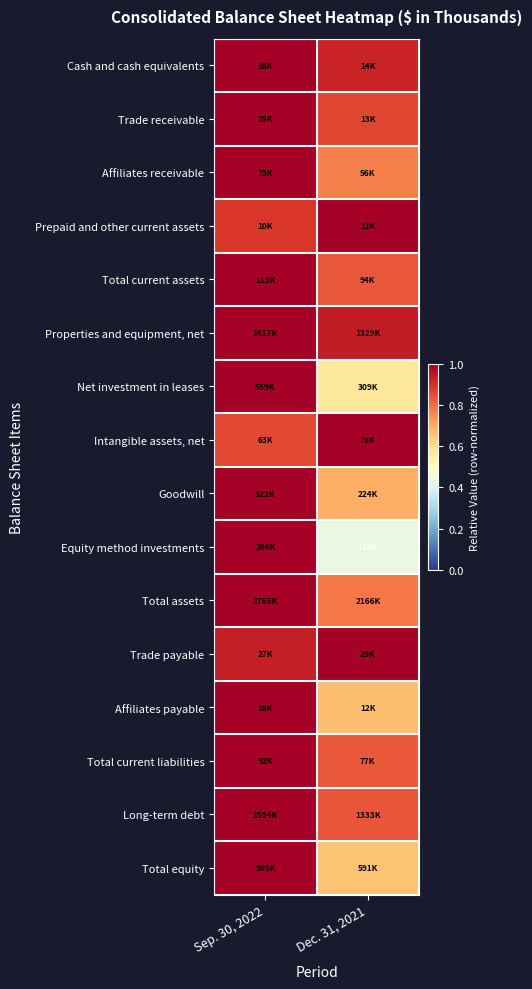

Reading left to right, extract all data points from this chart.

Cash and cash equivalents: Sep. 30, 2022=1.0	Dec. 31, 2021=0.9
Trade receivable: Sep. 30, 2022=1.0	Dec. 31, 2021=0.9
Affiliates receivable: Sep. 30, 2022=1.0	Dec. 31, 2021=0.8
Prepaid and other current assets: Sep. 30, 2022=0.9	Dec. 31, 2021=1.0
Total current assets: Sep. 30, 2022=1.0	Dec. 31, 2021=0.8
Properties and equipment, net: Sep. 30, 2022=1.0	Dec. 31, 2021=0.9
Net investment in leases: Sep. 30, 2022=1.0	Dec. 31, 2021=0.6
Intangible assets, net: Sep. 30, 2022=0.9	Dec. 31, 2021=1.0
Goodwill: Sep. 30, 2022=1.0	Dec. 31, 2021=0.7
Equity method investments: Sep. 30, 2022=1.0	Dec. 31, 2021=0.4
Total assets: Sep. 30, 2022=1.0	Dec. 31, 2021=0.8
Trade payable: Sep. 30, 2022=0.9	Dec. 31, 2021=1.0
Affiliates payable: Sep. 30, 2022=1.0	Dec. 31, 2021=0.7
Total current liabilities: Sep. 30, 2022=1.0	Dec. 31, 2021=0.8
Long-term debt: Sep. 30, 2022=1.0	Dec. 31, 2021=0.8
Total equity: Sep. 30, 2022=1.0	Dec. 31, 2021=0.7